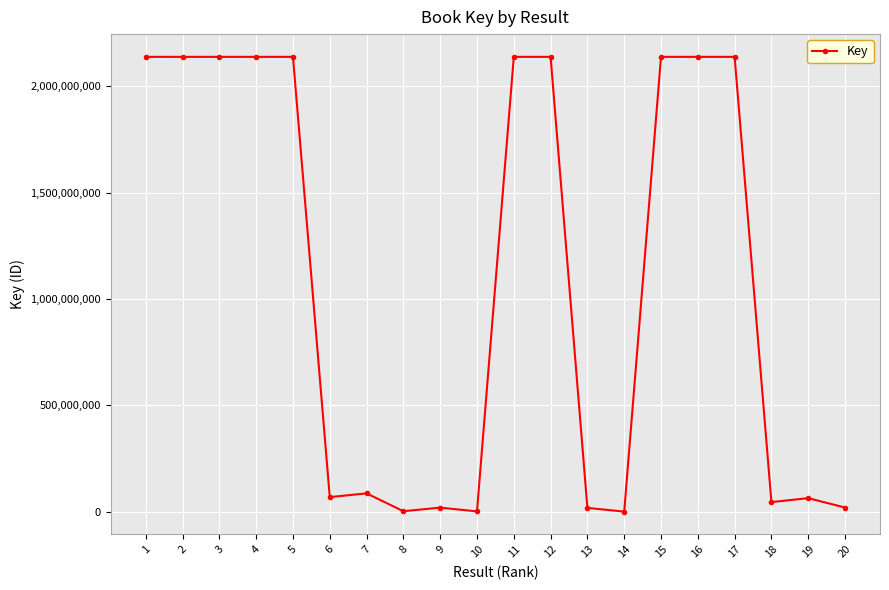

What is the difference between the second highest and second lowest values?

2136634200